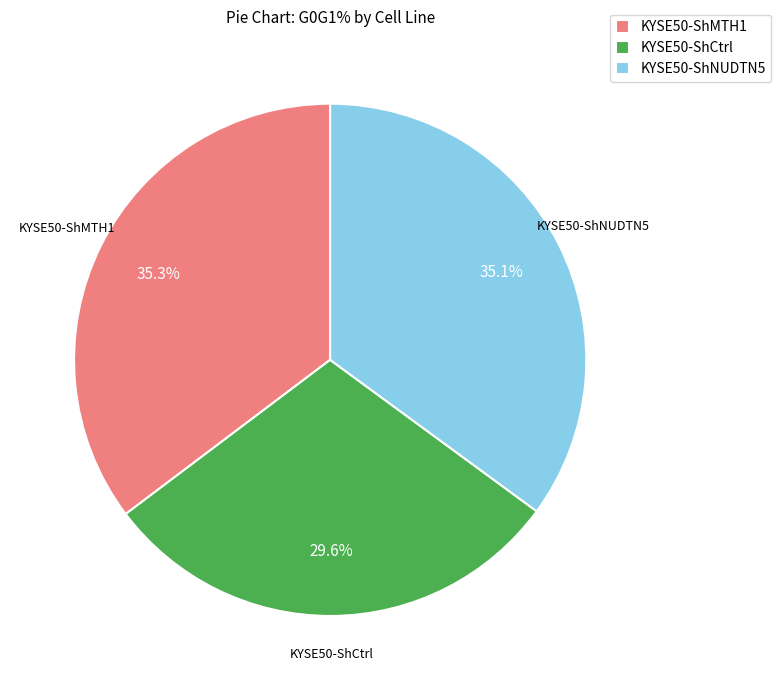

Is there any slice that represents more than half of the pie?

No